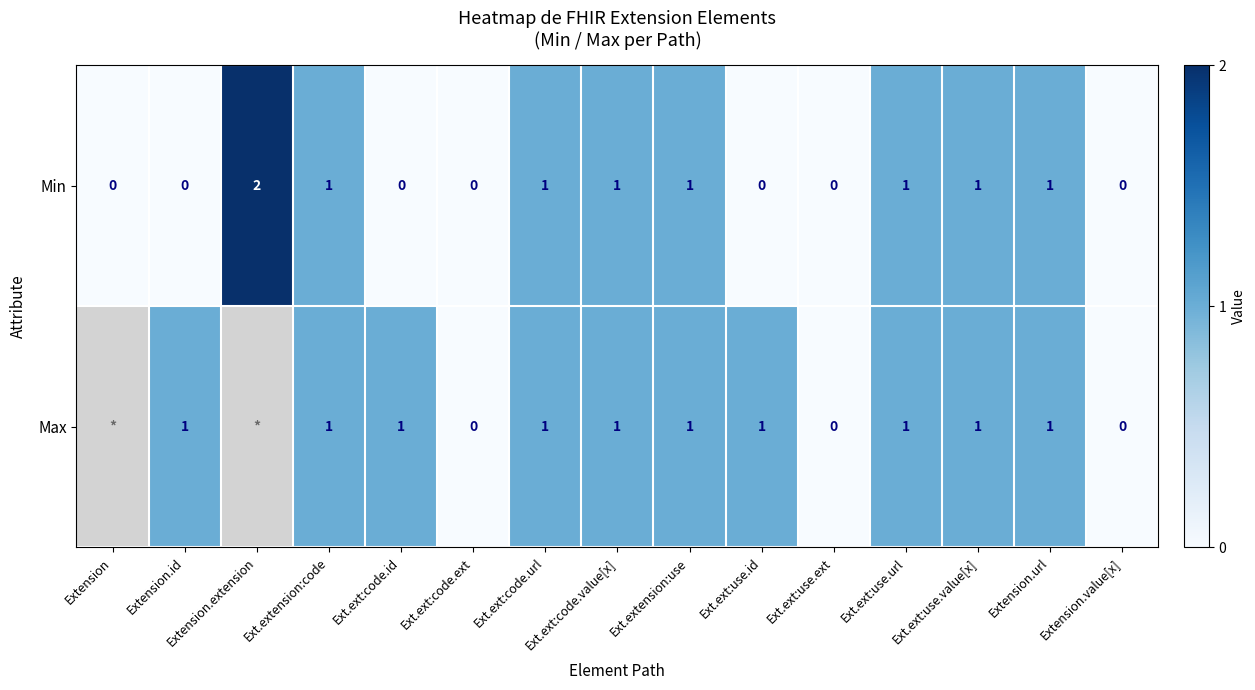

Rank the series at Ext.ext:use.id from lowest to highest value.

Min, Max